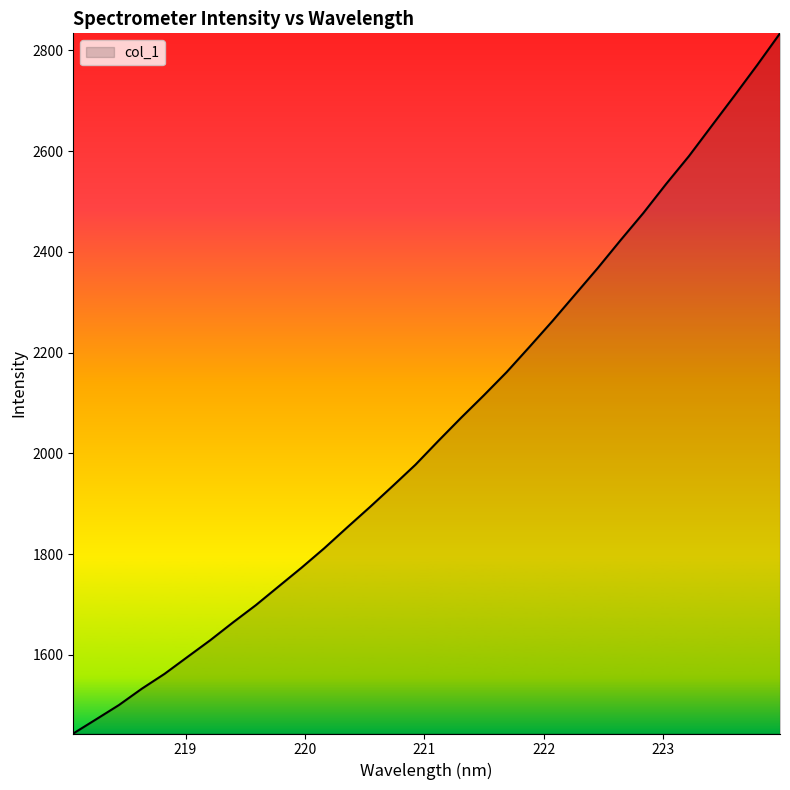

Reading right to left, transcribe all the data shown in this chart.

2833.7	2770.9	2710.0	2650.0	2589.9	2534.7	2477.0	2423.1	2367.8	2315.0	2262.1	2211.2	2161.2	2115.1	2070.5	2024.5	1977.4	1935.0	1893.2	1852.7	1811.5	1772.8	1735.7	1698.5	1664.3	1628.8	1595.6	1562.2	1532.6	1500.2	1471.9	1443.7